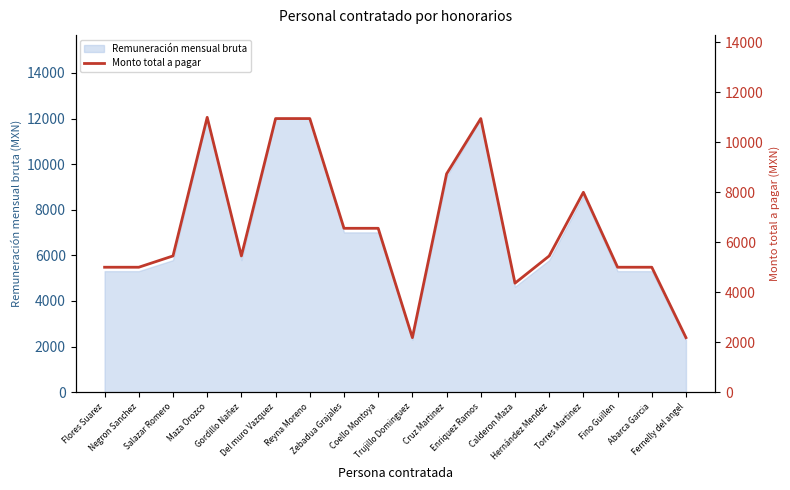

Which category has the lowest value across all series?

Trujillo Dominguez